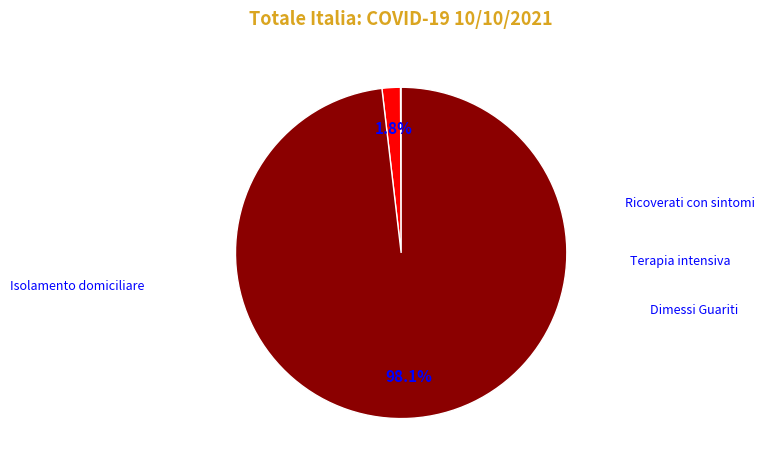

Does any single category account for the majority?

Yes